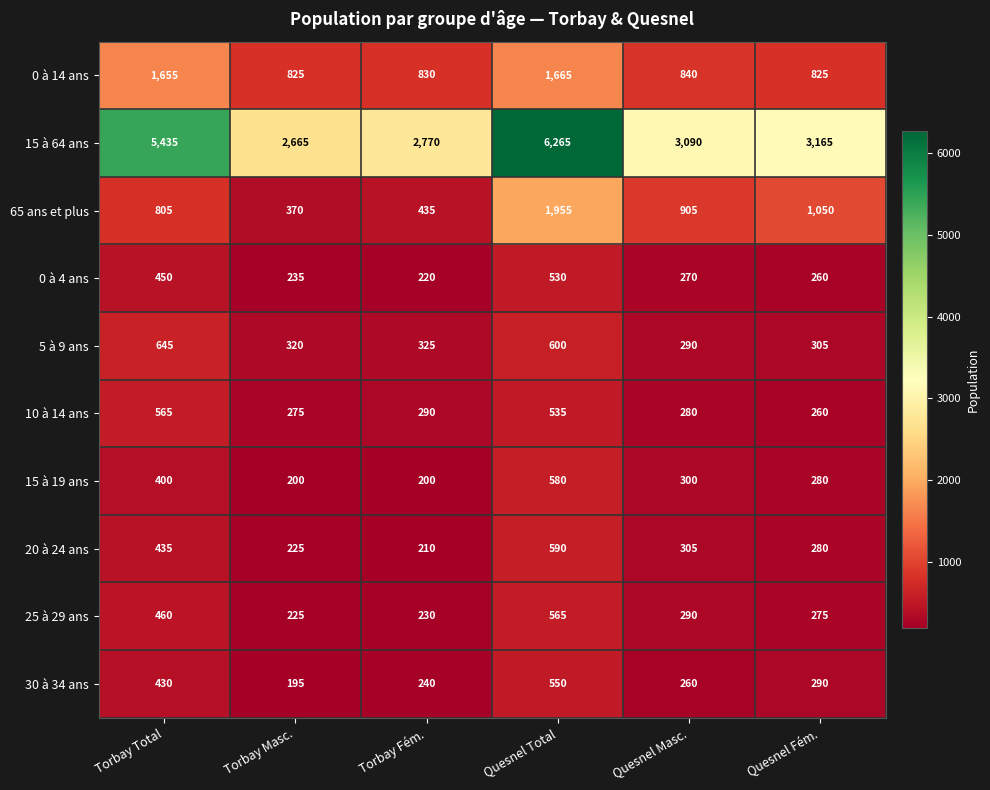

What is the approximate value of 20 à 24 ans at Quesnel Total, to the nearest 50?

600